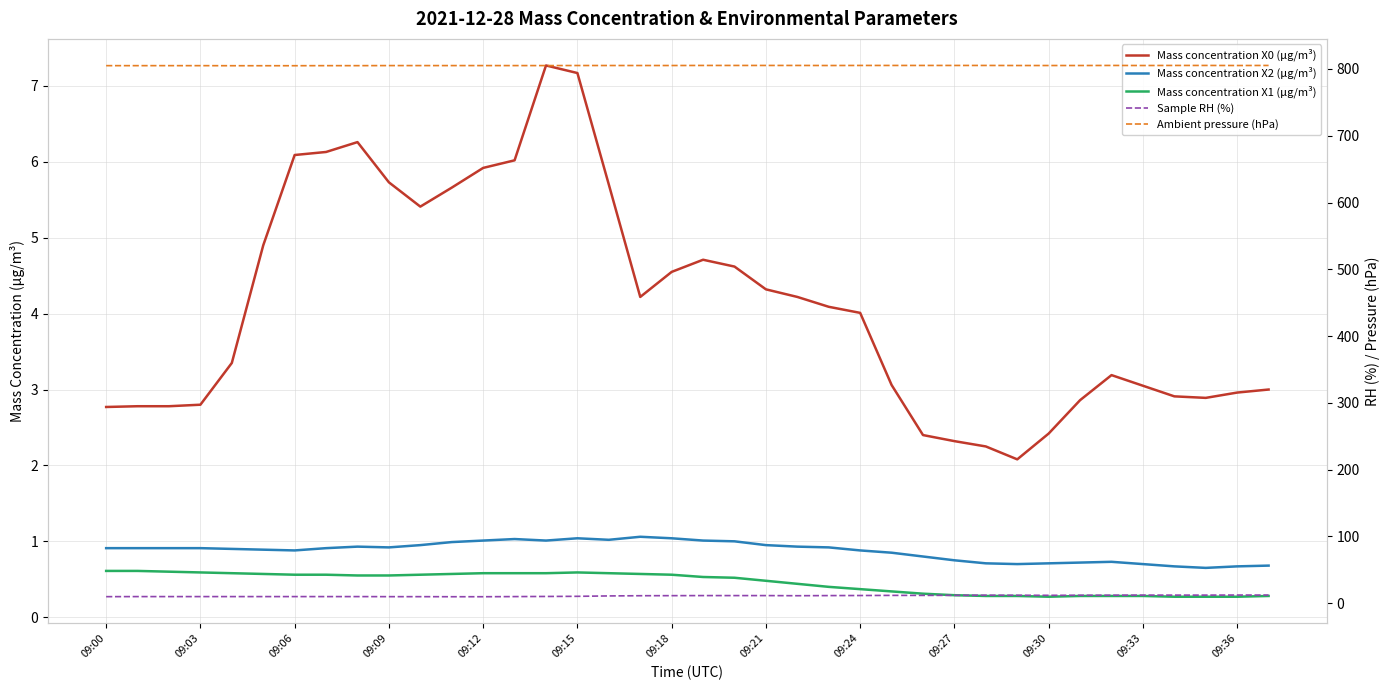

The value of Mass concentration X0 (μg/m³) at 09:03 is 1.6. True or false?

False